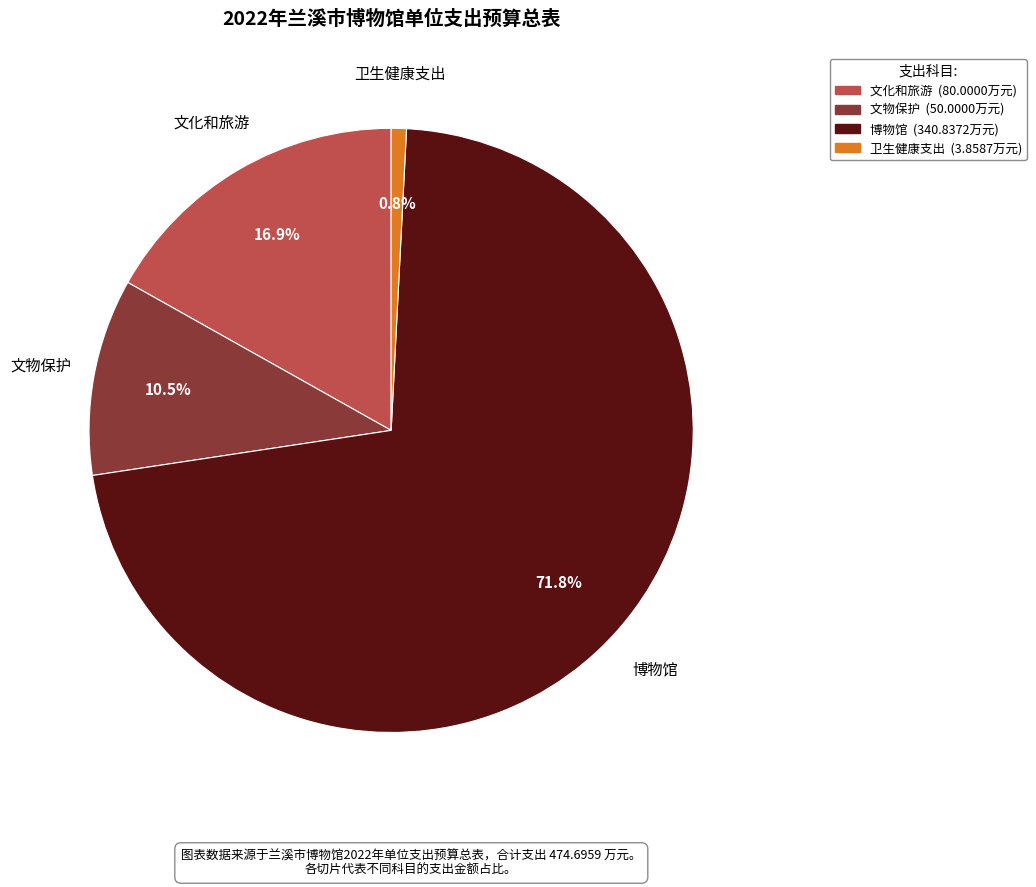

Does 博物馆 represent more than half of the total?

Yes